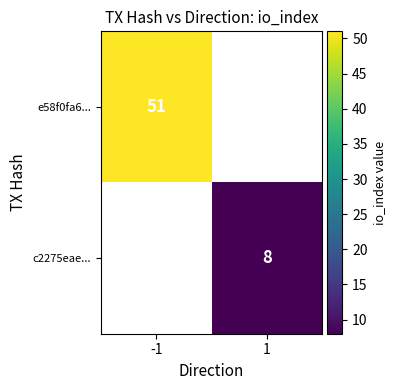

The value of c2275eae... at 1 is 8. True or false?

True